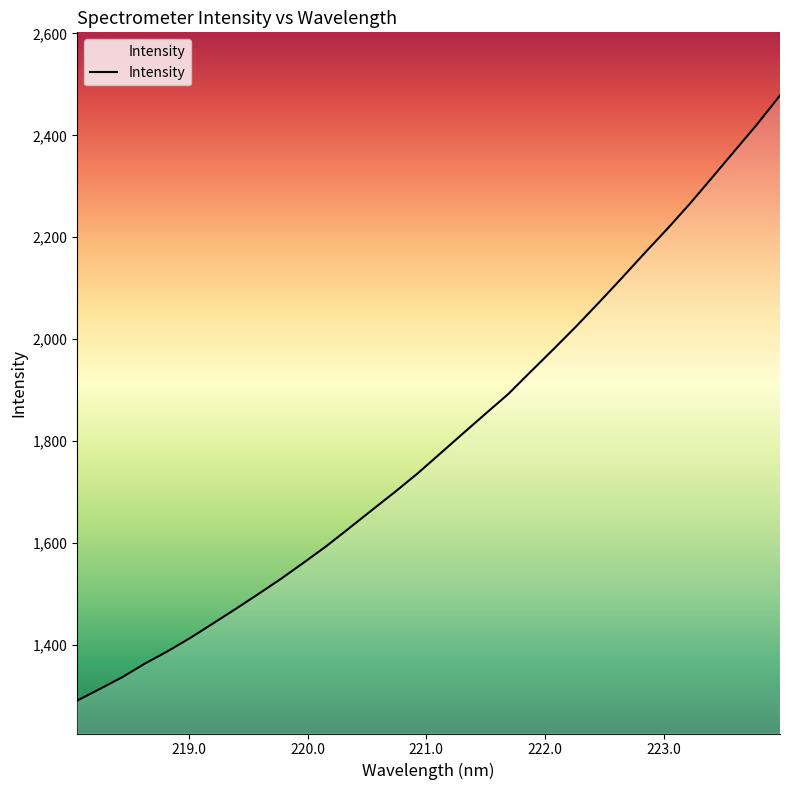

What is the smallest value displayed?

1290.5